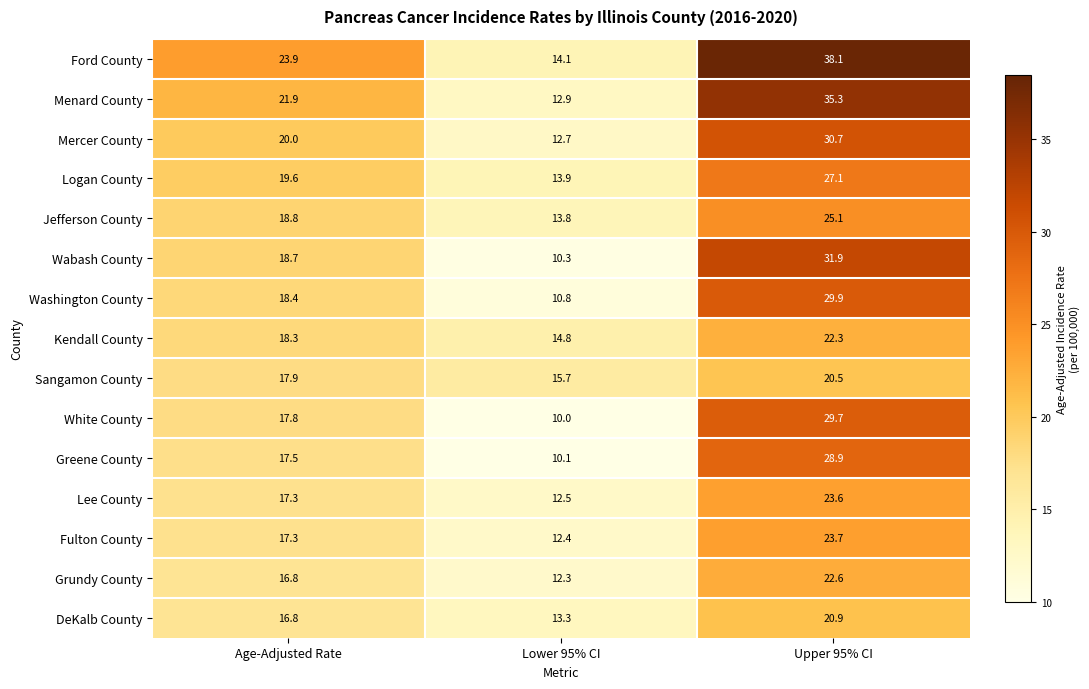

The Ford County series shows 8.7 at Age-Adjusted Rate. True or false?

False